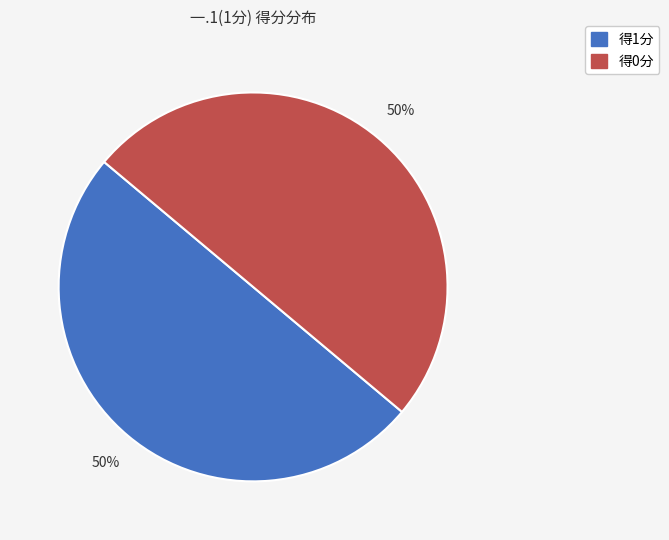

Approximately how many times larger is the value at 得1分 compared to 得0分?

1.0